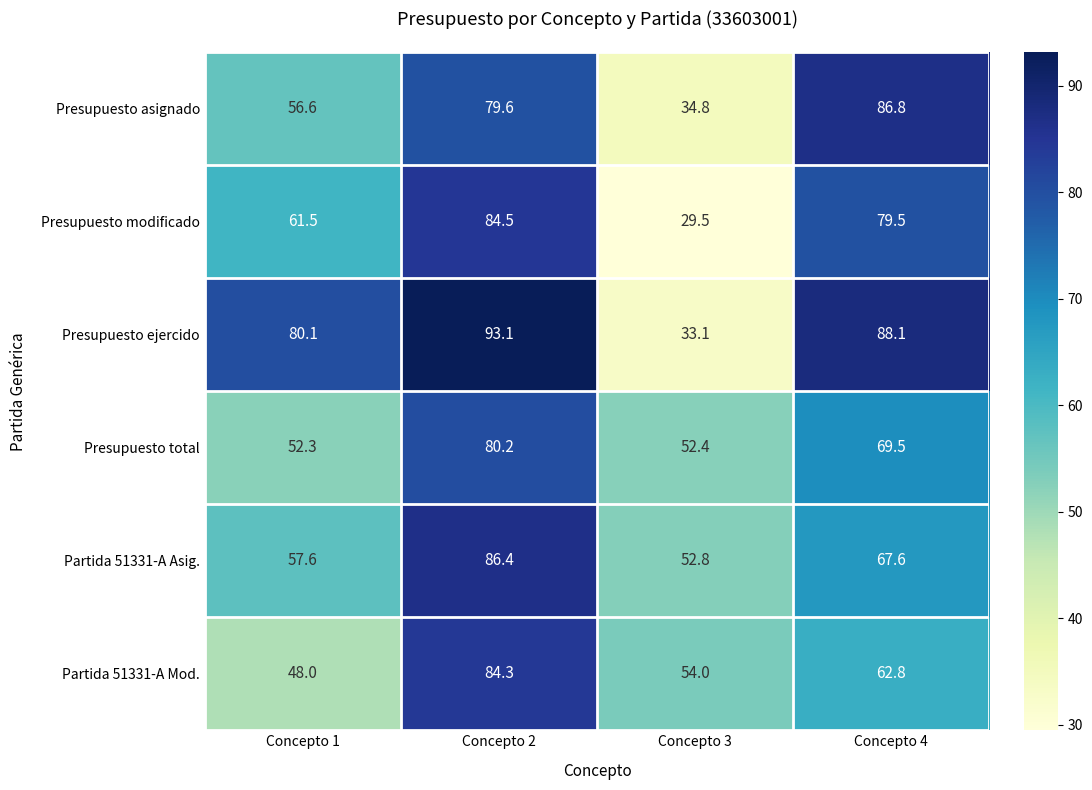

How many categories are shown in the chart?

4